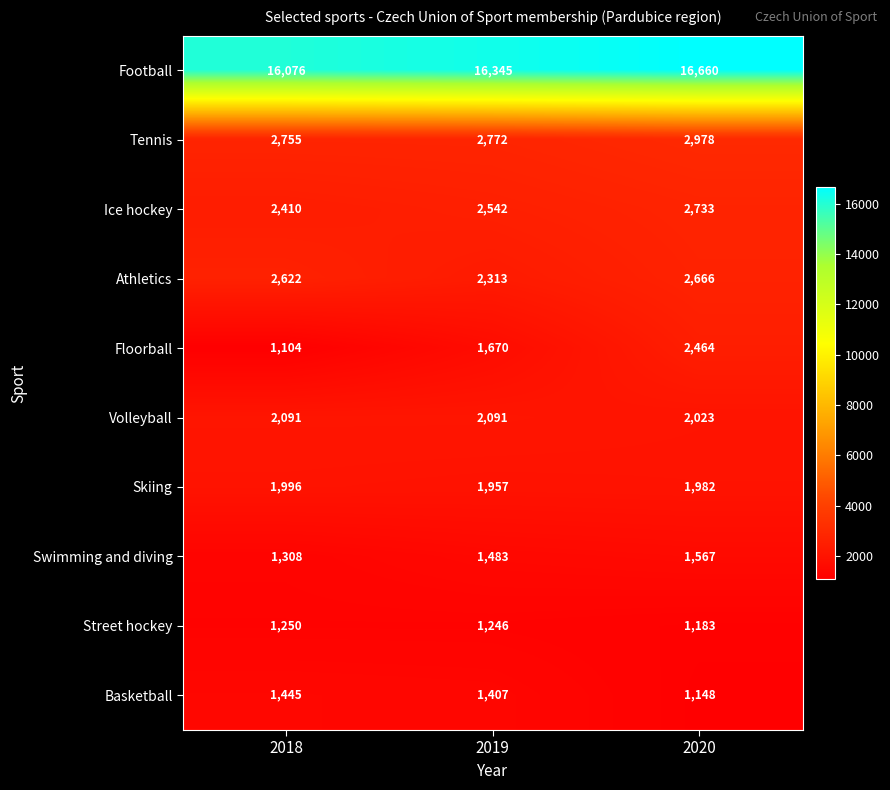

Between 2018 and 2020, which series saw the biggest shift?

Floorball